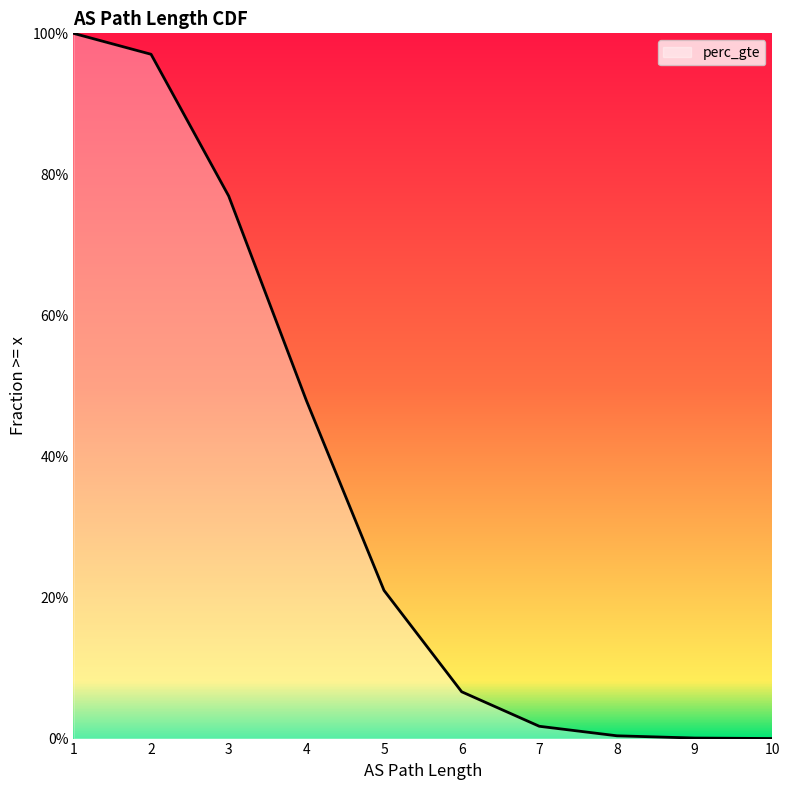

The value at 6 is 0.0. True or false?

False